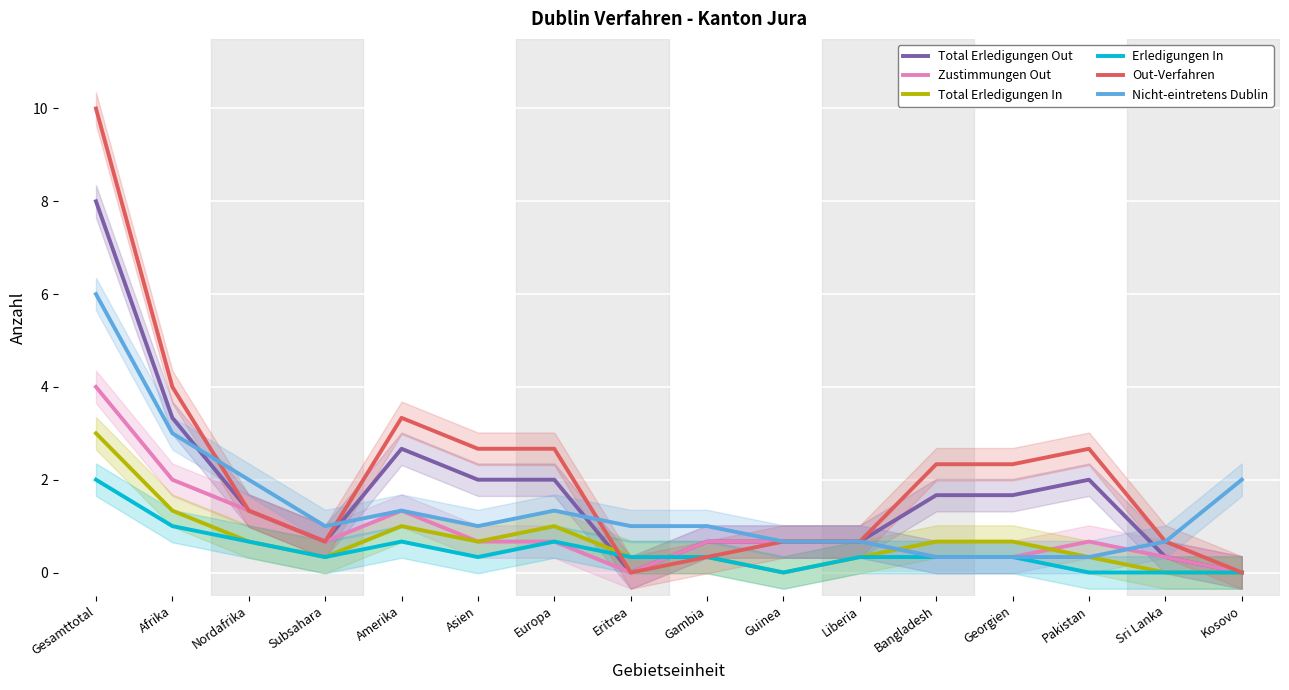

What is the average value of the Erledigungen In series?

0.5